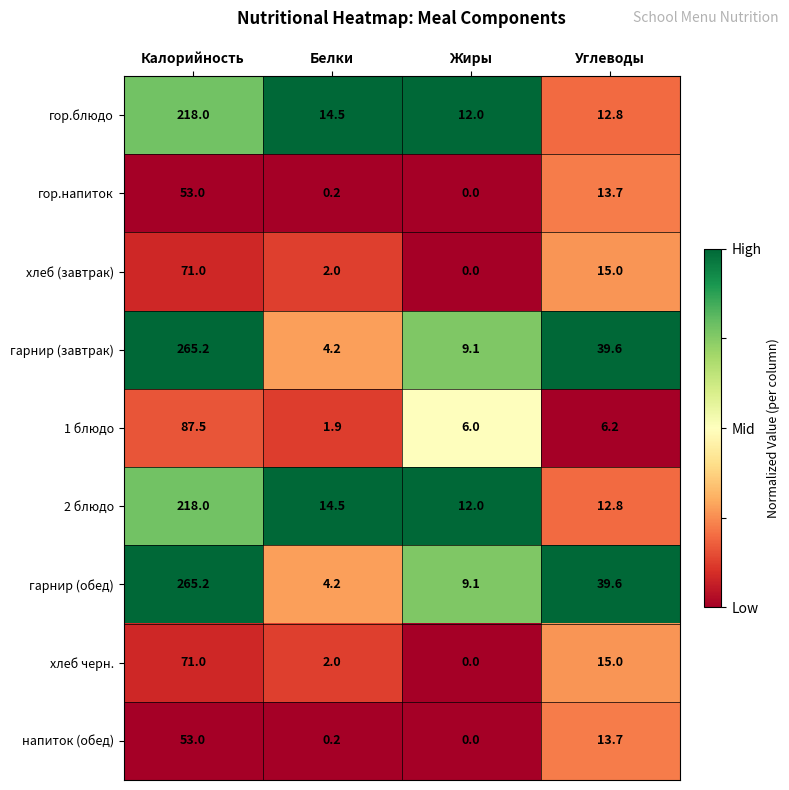

At which category is the sum across all series the highest?

Калорийность